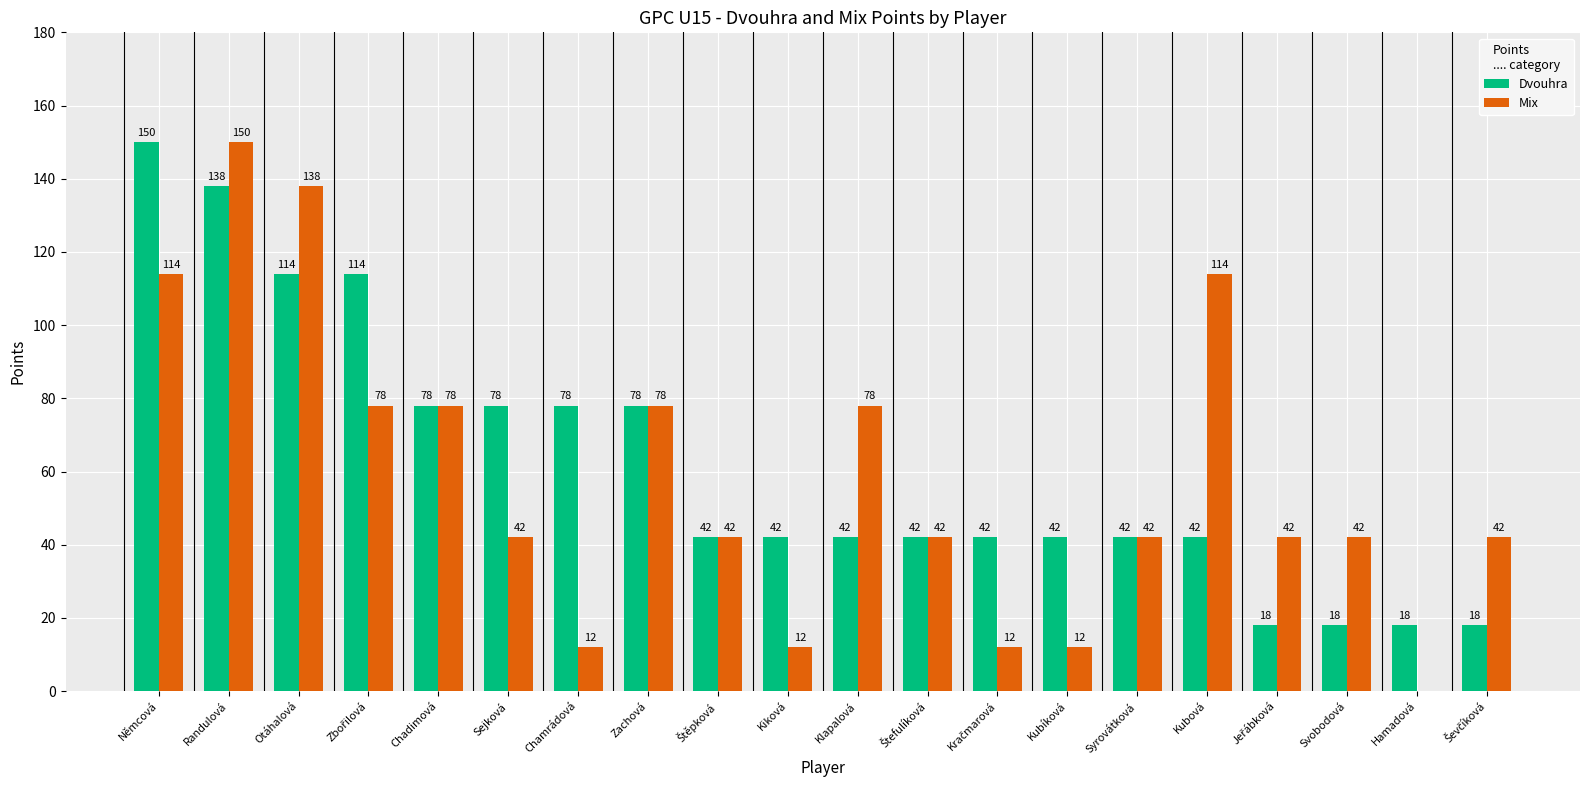

Which category has the highest value in the Dvouhra series?

Němcová